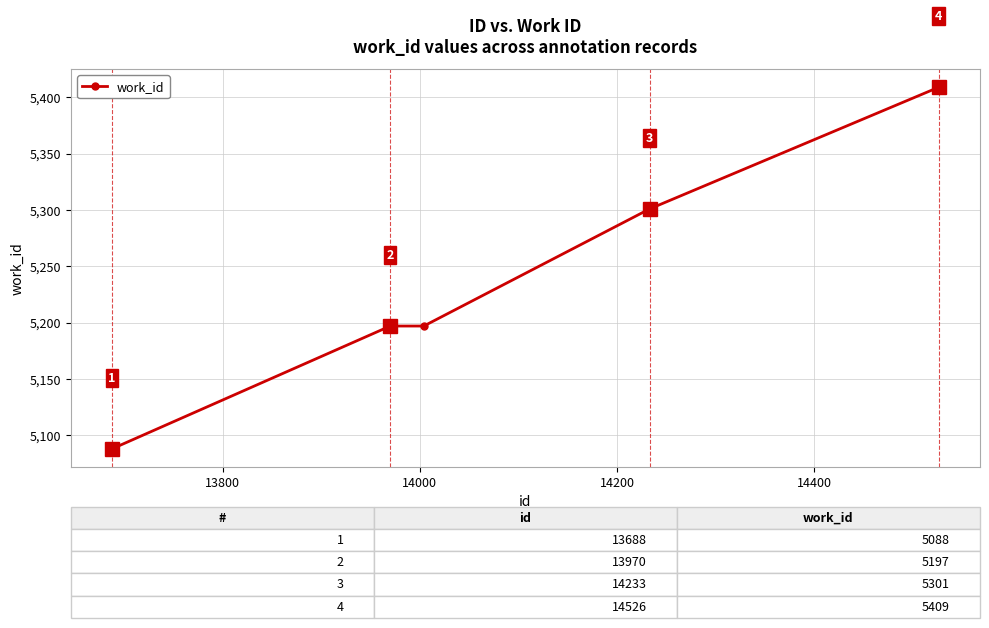

What is the sum of all values?

26192